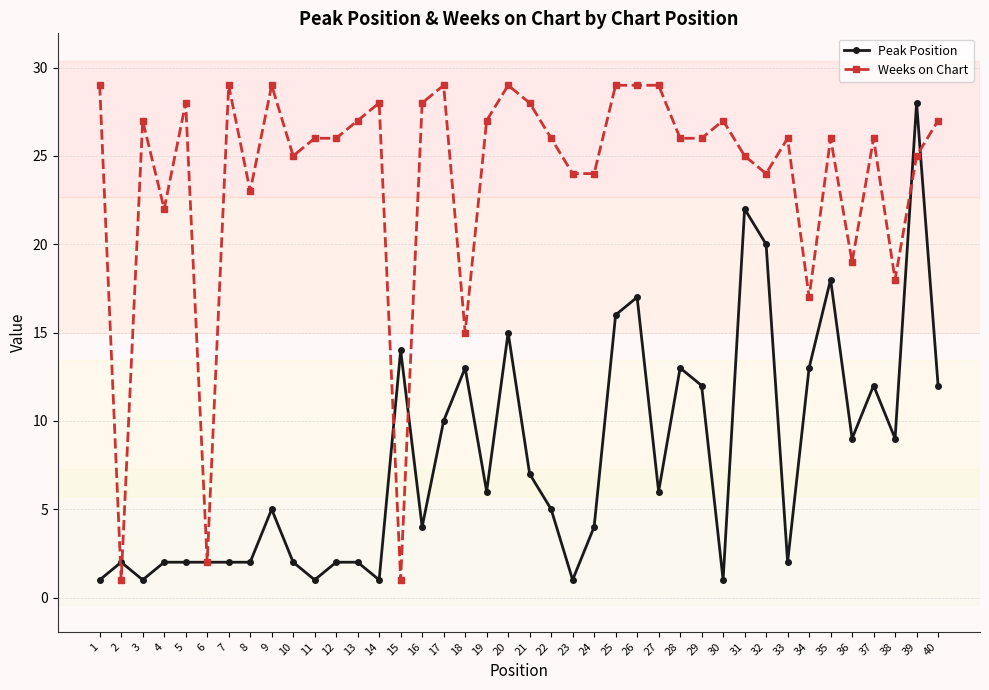

At 31, list the series in order from smallest to largest.

Peak Position, Weeks on Chart